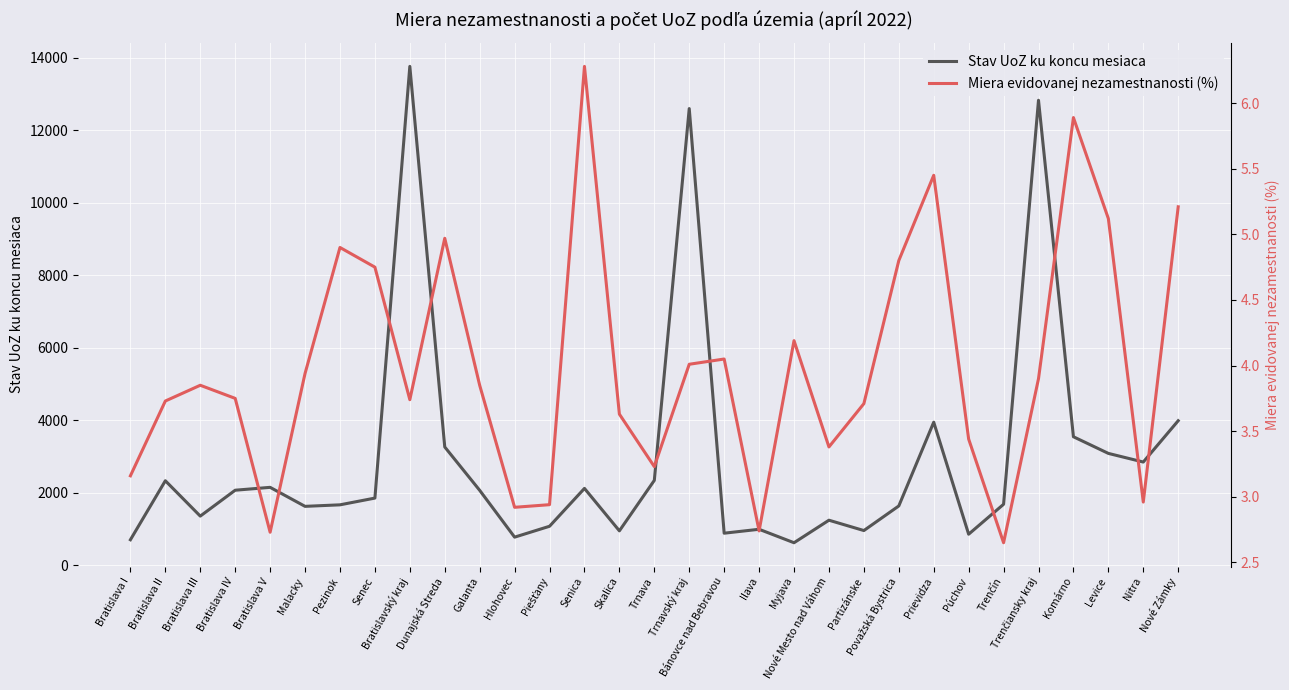

True or false: Stav UoZ ku koncu mesiaca and Miera evidovanej nezamestnanosti (%) intersect in this chart.

False